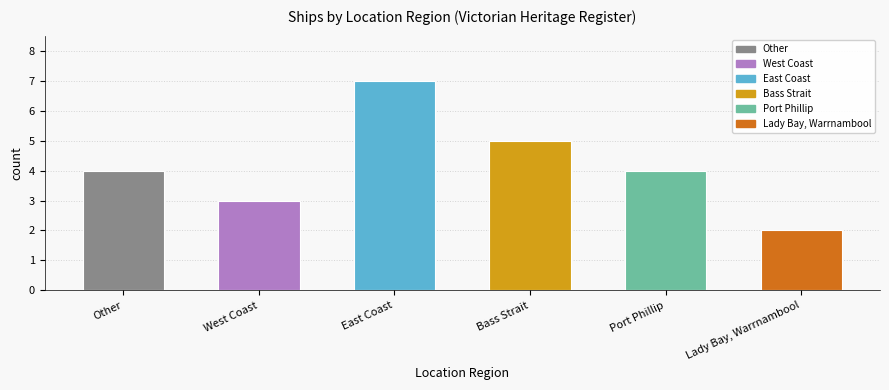

Which has a higher value, Lady Bay or East Coast?

East Coast